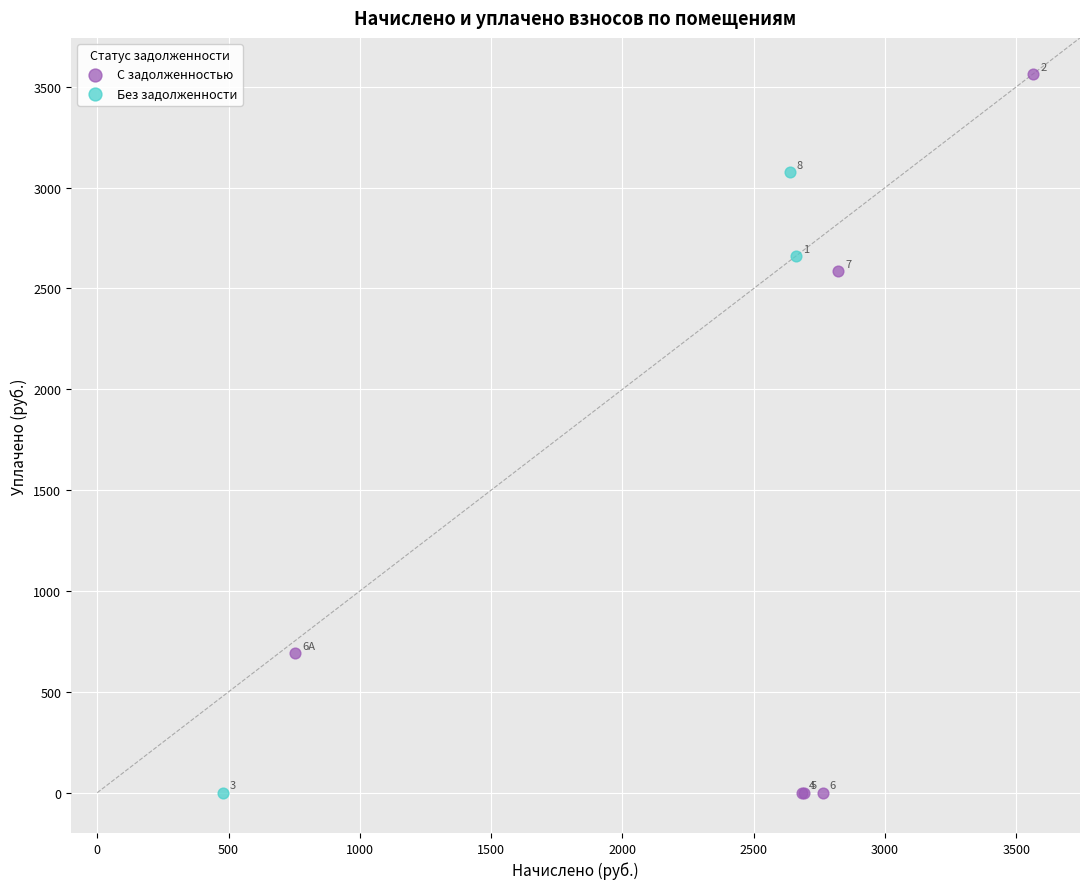

Which series reaches the maximum Y coordinate?

С задолженностью